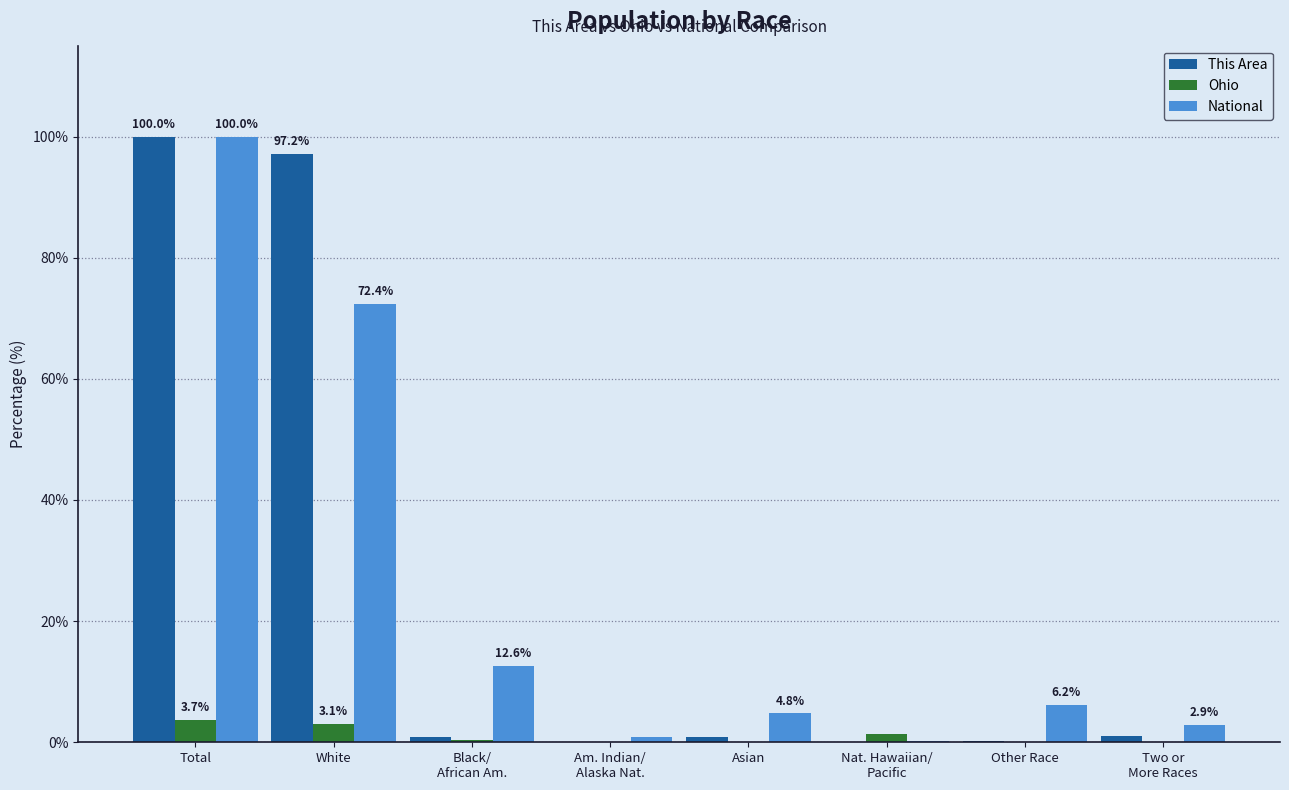

Are the bars horizontal?

No